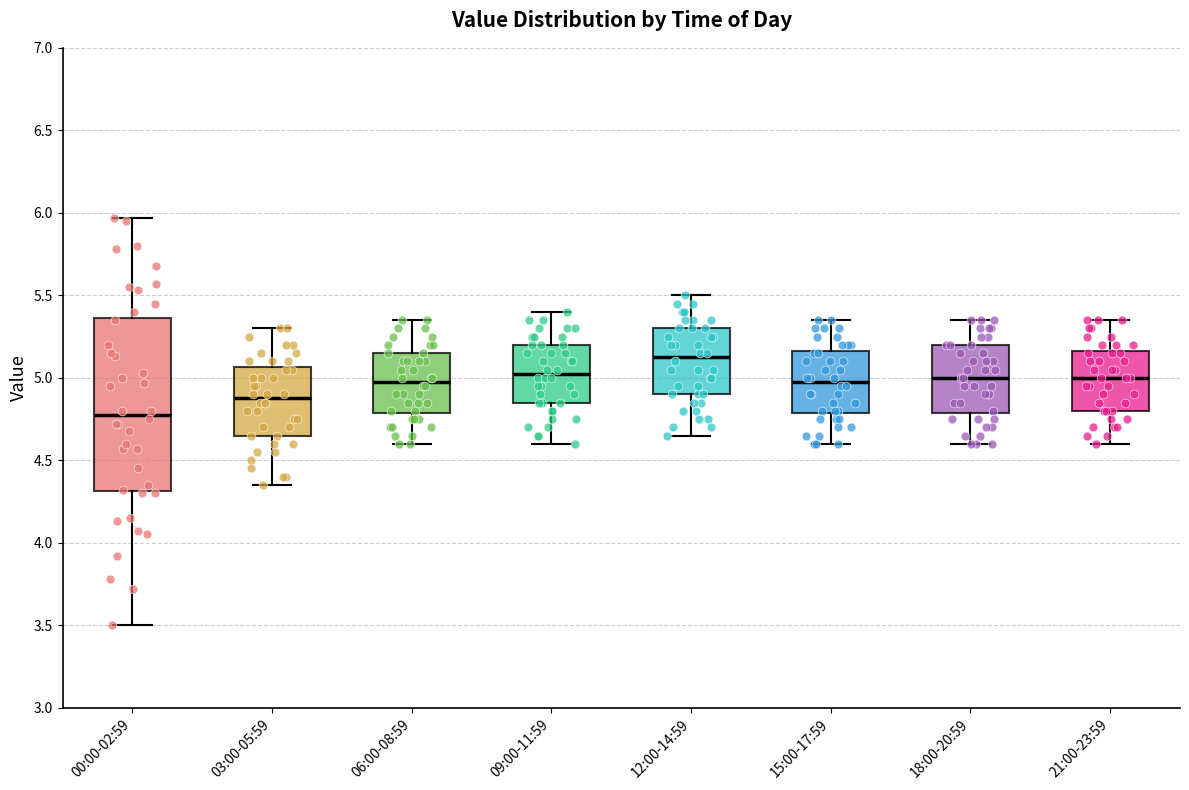

Where is the upper edge of the box for 09:00-11:59 on the y-axis? The values are not printed on the chart, so give them approximately, as read against the axis.

5.20